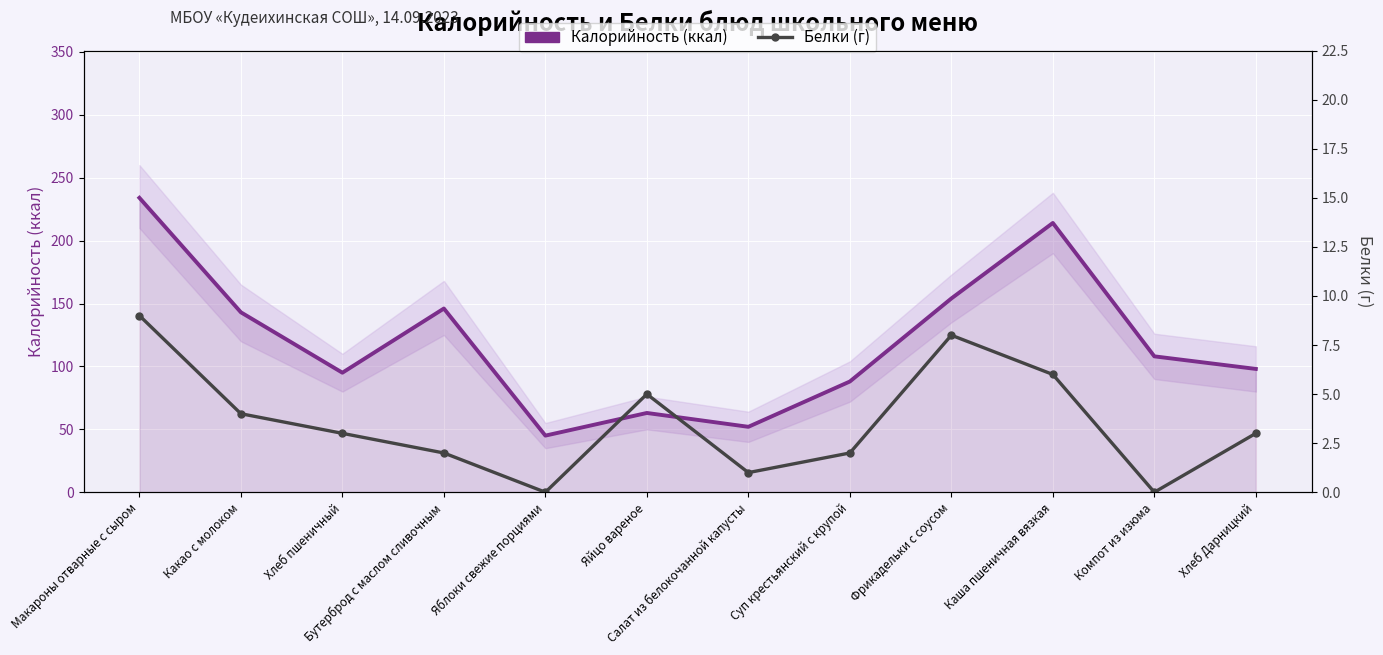

What position from the left is Хлеб Дарницкий?

12